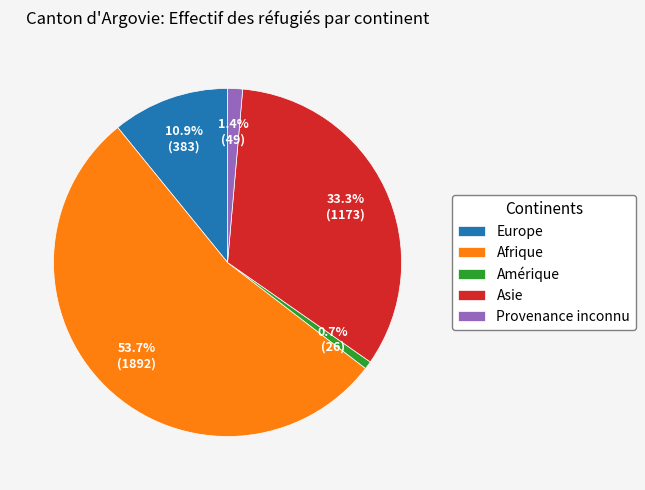

Which slice is the smallest?

Amérique